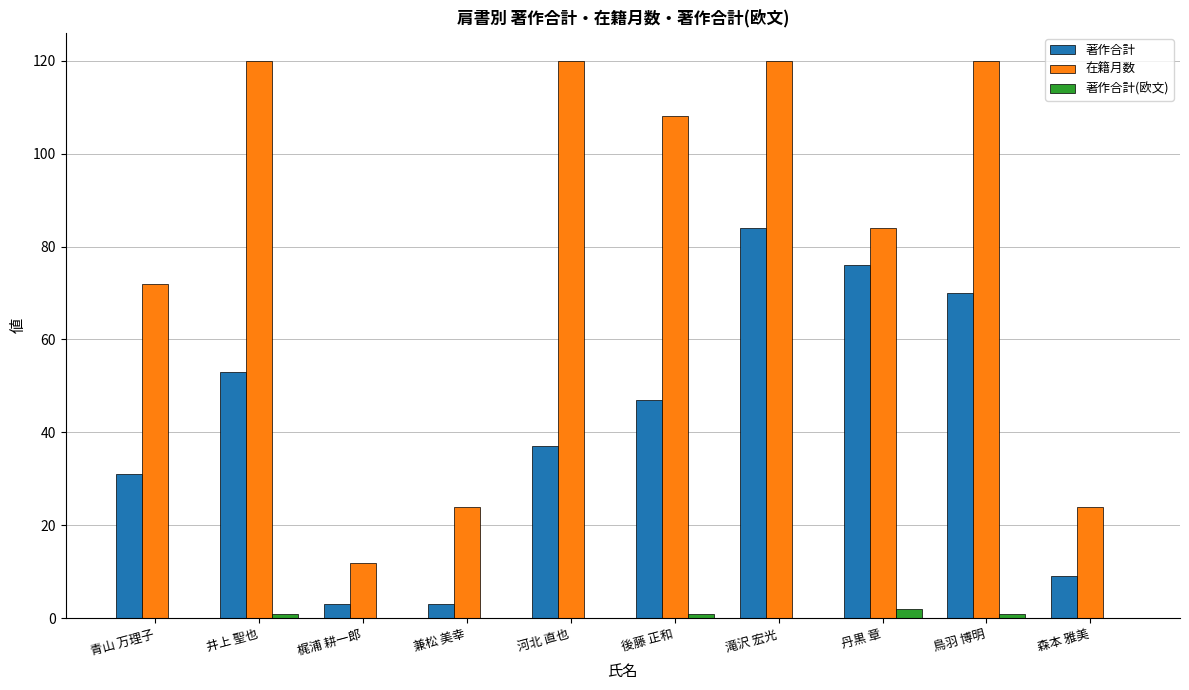

Between 後藤 正和 and 滝沢 宏光, which series saw the biggest shift?

著作合計